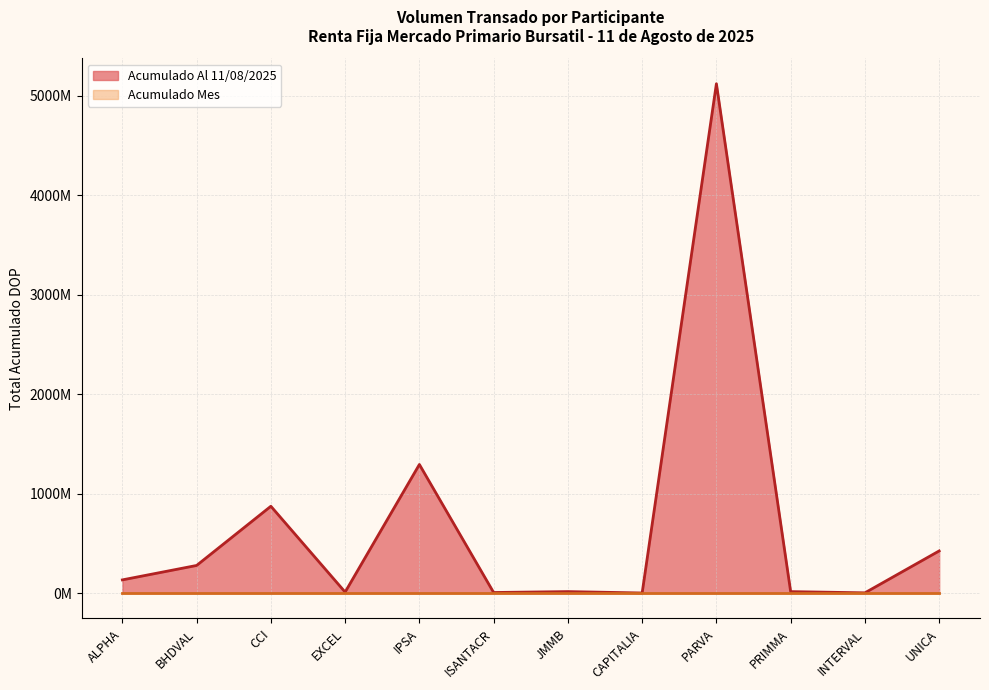

What is the ratio of the value at IPSA to the value at CCI?

1.5